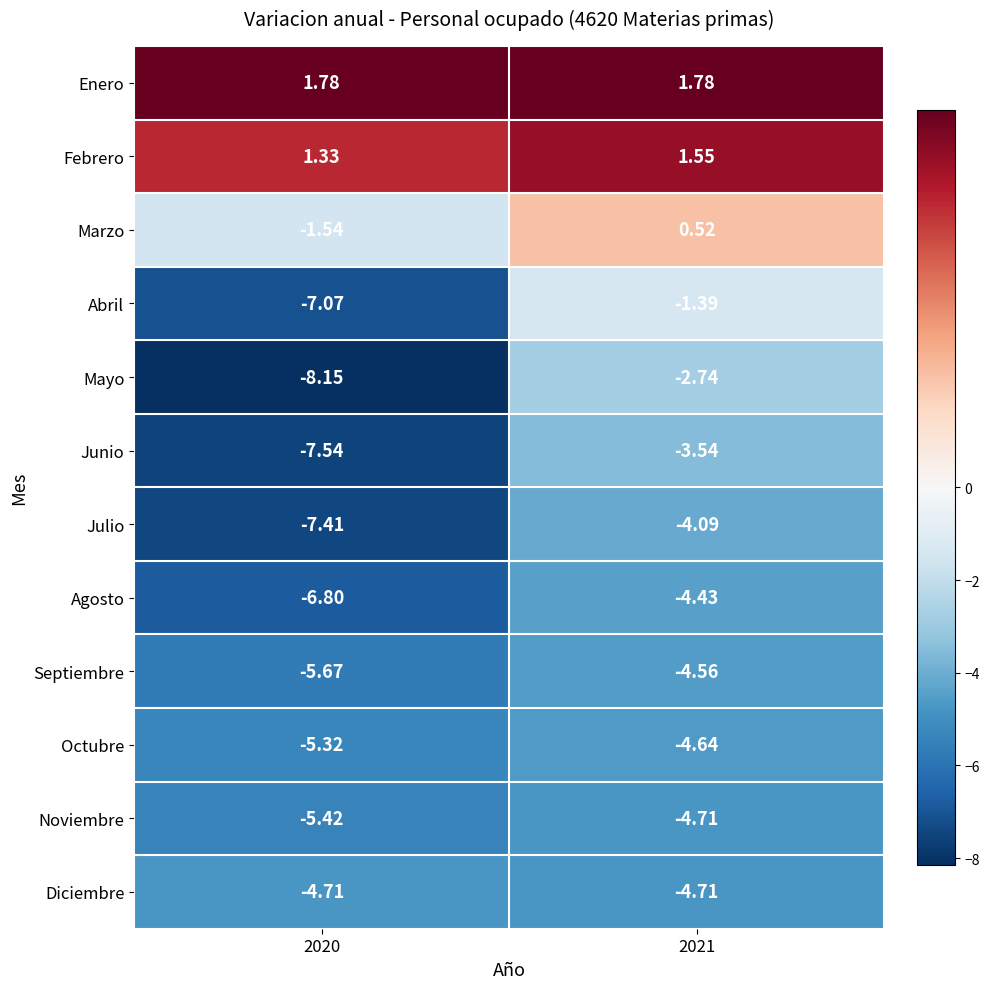

Between 2020 and 2021, which series saw the biggest shift?

Abril